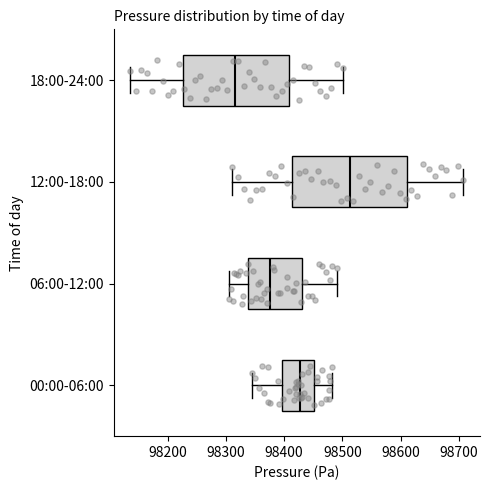

Where is the right edge of the box for 06:00-12:00 on the x-axis? The values are not printed on the chart, so give them approximately, as read against the axis.

98430